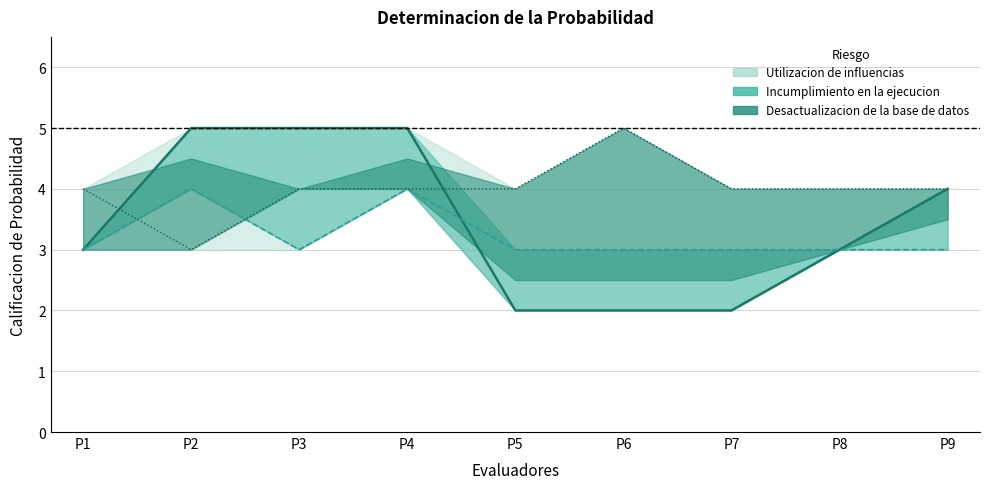

At which label does Utilizacion de influencias reach its minimum?

P5